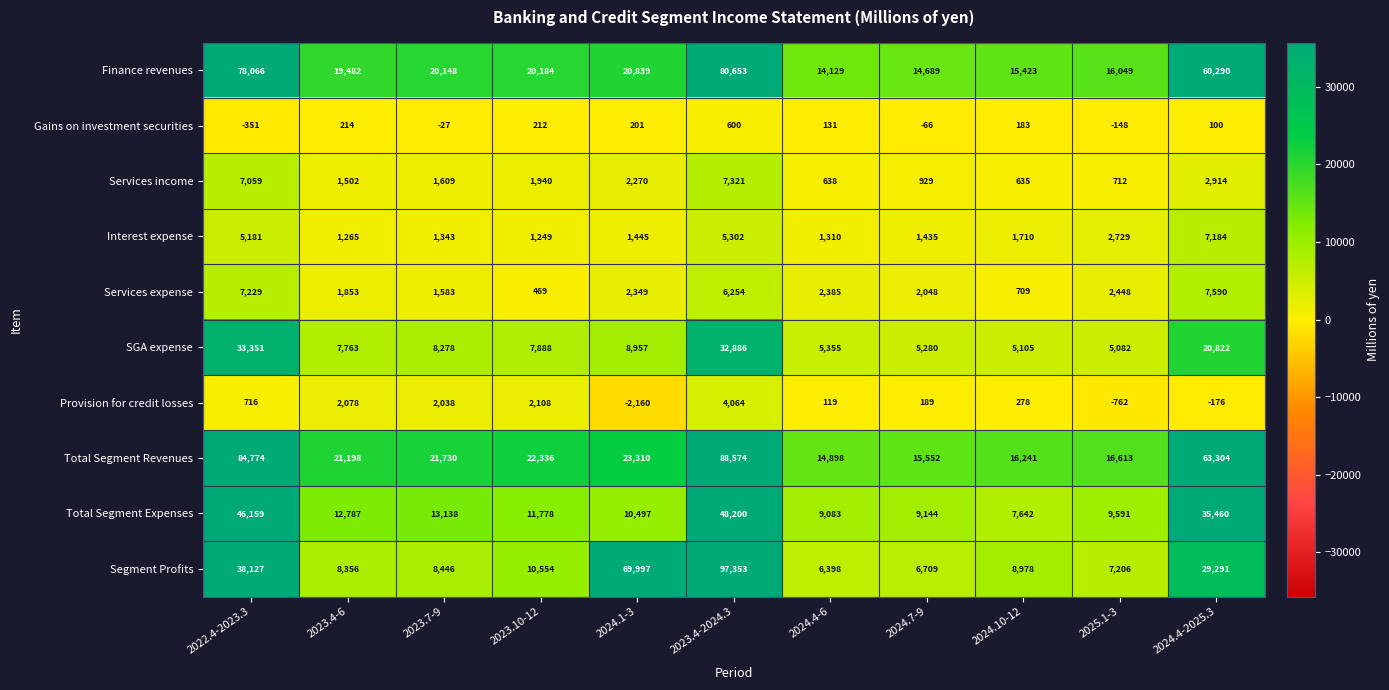

How many series are shown in this chart?

10